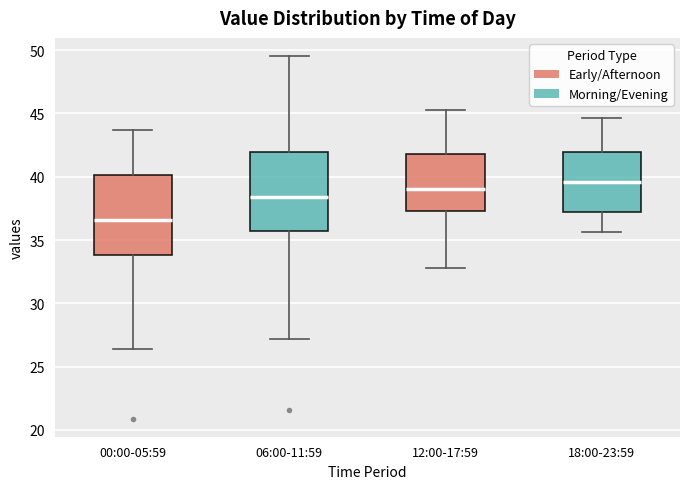

Reading left to right, read every box against the y-axis: the position of its median line, the range the box covers, and the ends of its whiskers. The values are not printed on the chart, so give them approximately, as read against the axis.

00:00-05:59: median 36.5, box 34.0 to 40.0, whiskers 26.5 to 43.5
06:00-11:59: median 38.5, box 35.5 to 42.0, whiskers 27.0 to 49.5
12:00-17:59: median 39.0, box 37.5 to 42.0, whiskers 33.0 to 45.5
18:00-23:59: median 39.5, box 37.5 to 42.0, whiskers 35.5 to 44.5